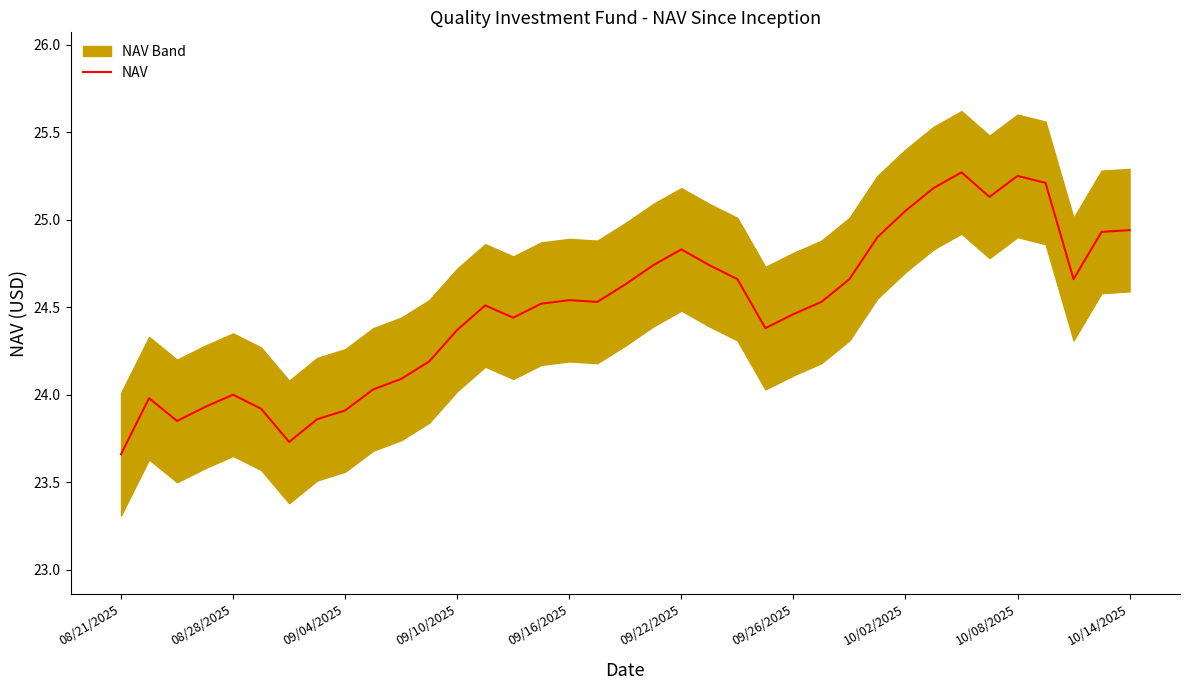

True or false: the data shows 35.2 at 10.

False